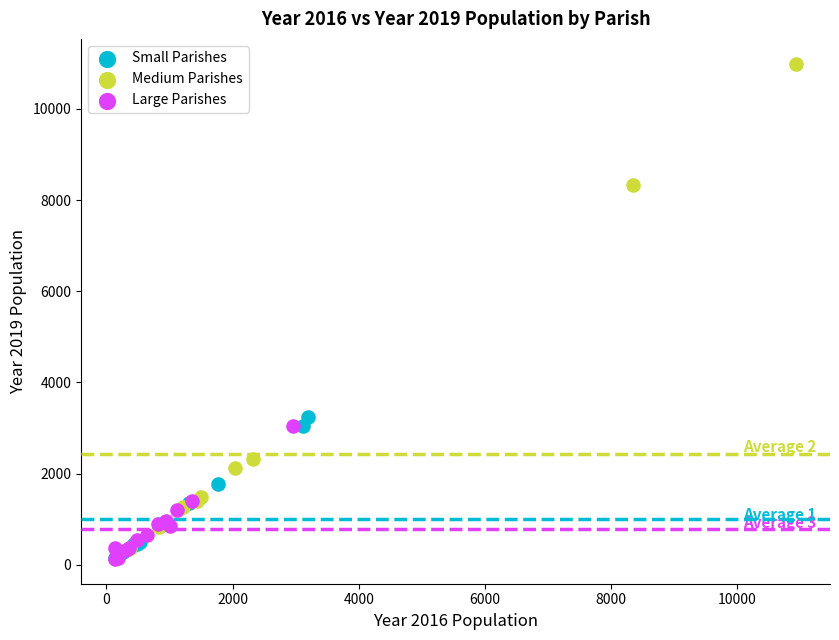

Which series reaches the maximum Y coordinate?

Medium Parishes